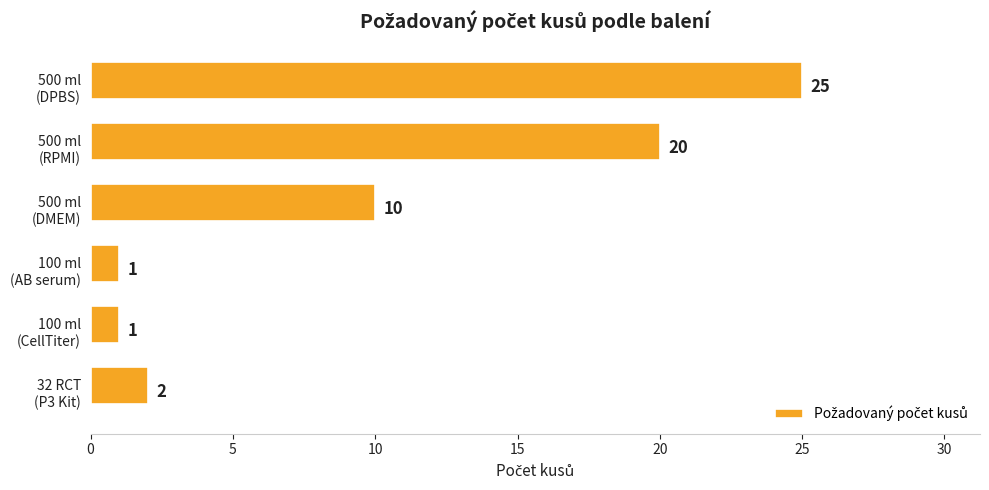

Reading top to bottom, extract all data points from this chart.

25	20	10	1	1	2